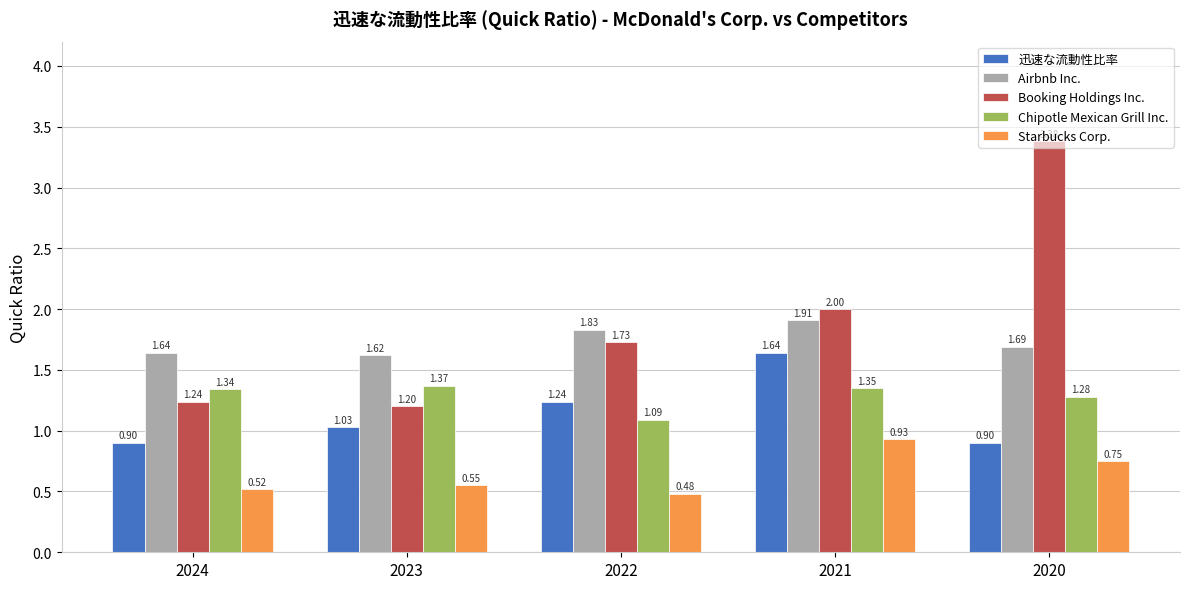

Between 2022 and 2021, which series saw the biggest shift?

Starbucks Corp.